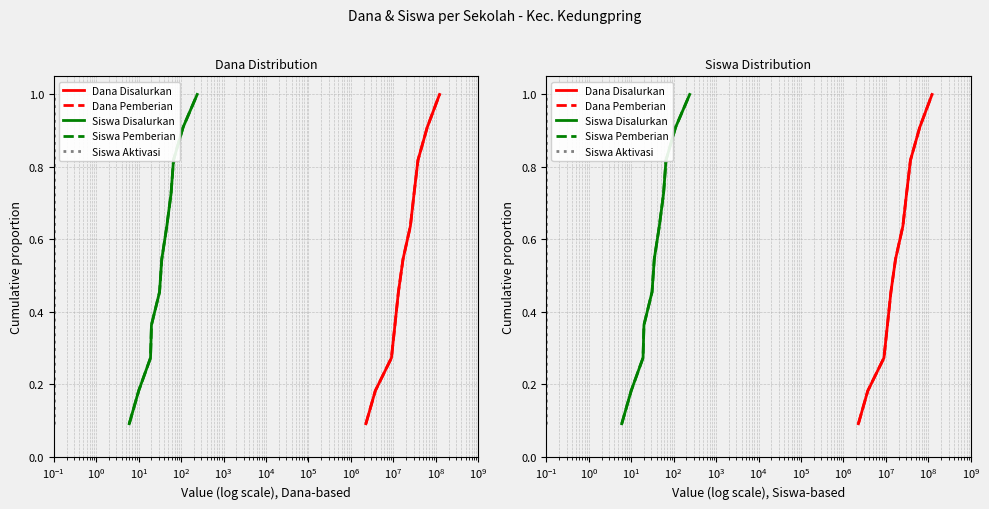

Count the Siswa Aktivasi values in the range 0 to 1.

11